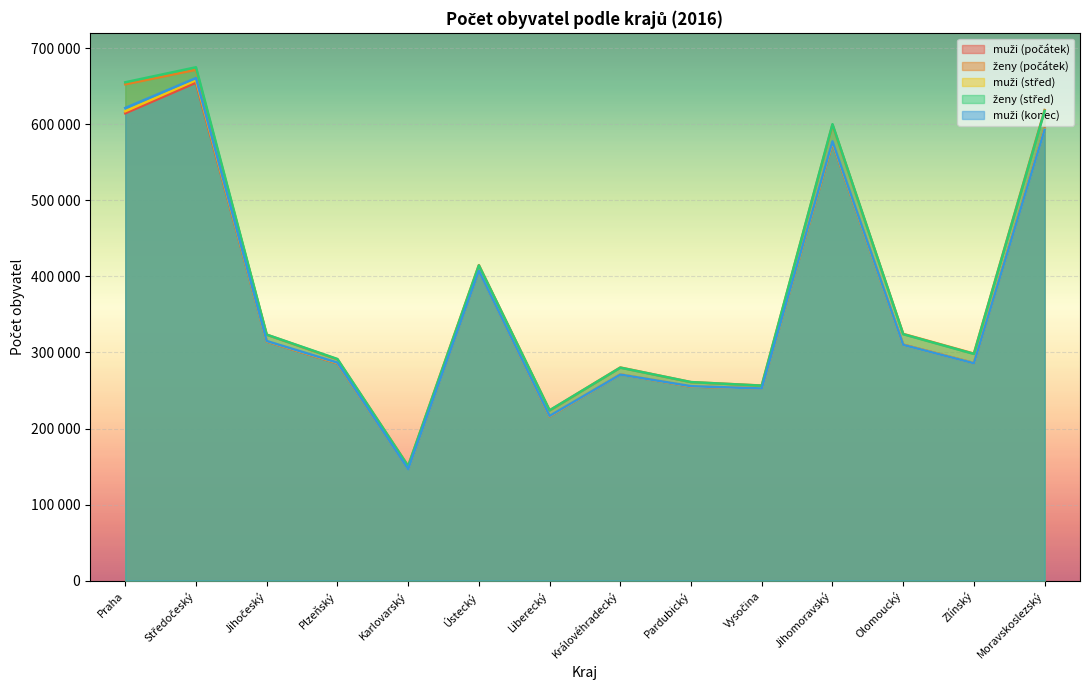

What is the sum of all ženy (počátek) values?

5367513